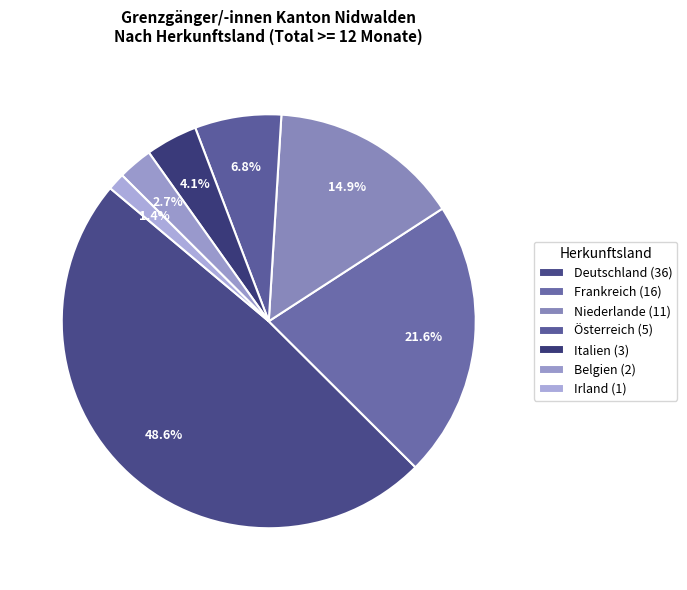

Does Italien represent more than half of the total?

No